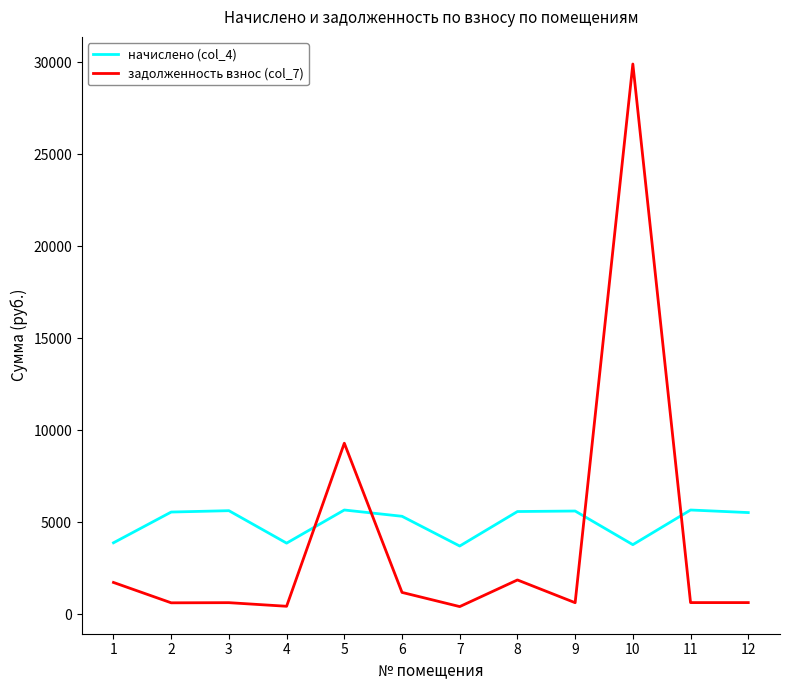

Is this an area chart (filled region under the line)?

No